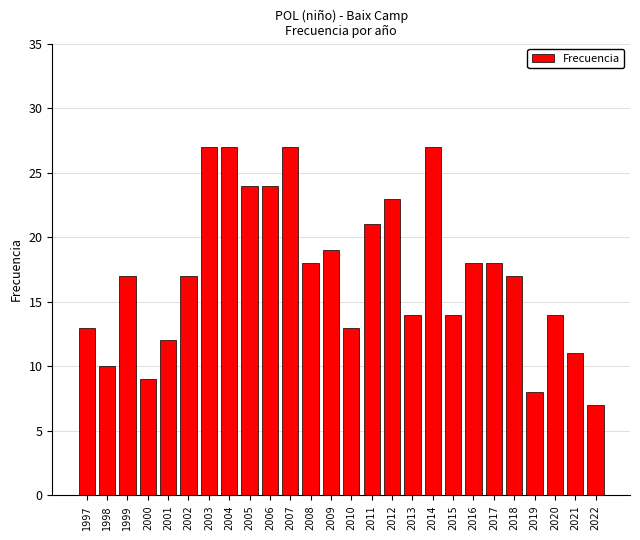

Count the number of categories in the chart.

26